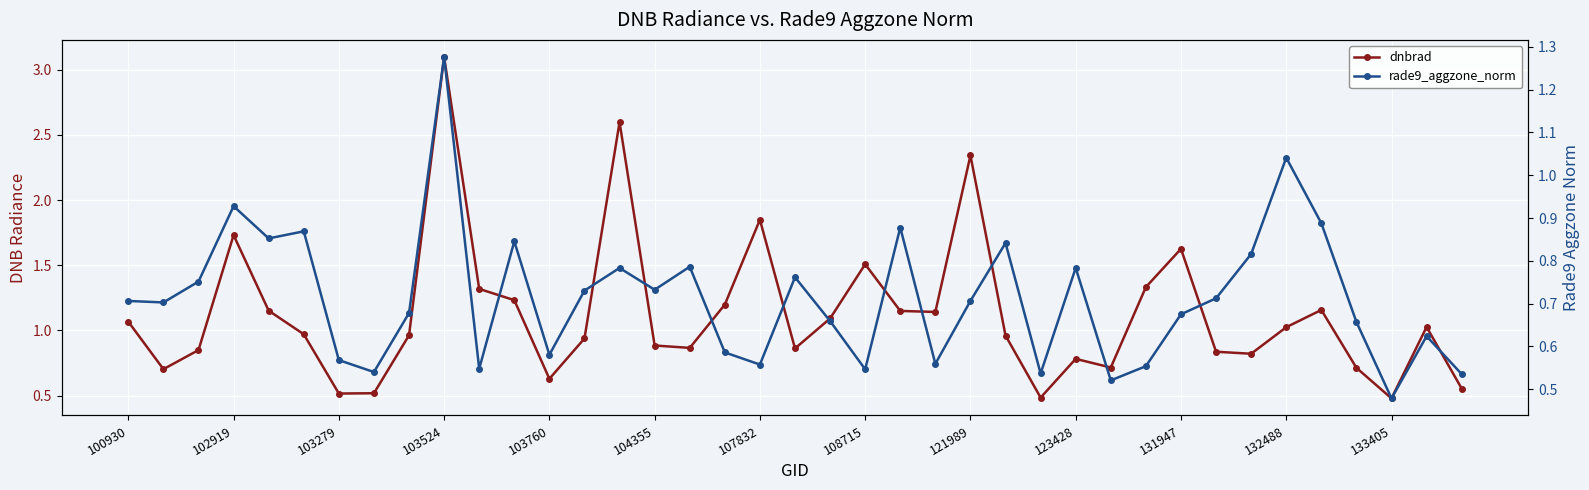

The value of rade9_aggzone_norm at 103760 is 0.2. True or false?

False